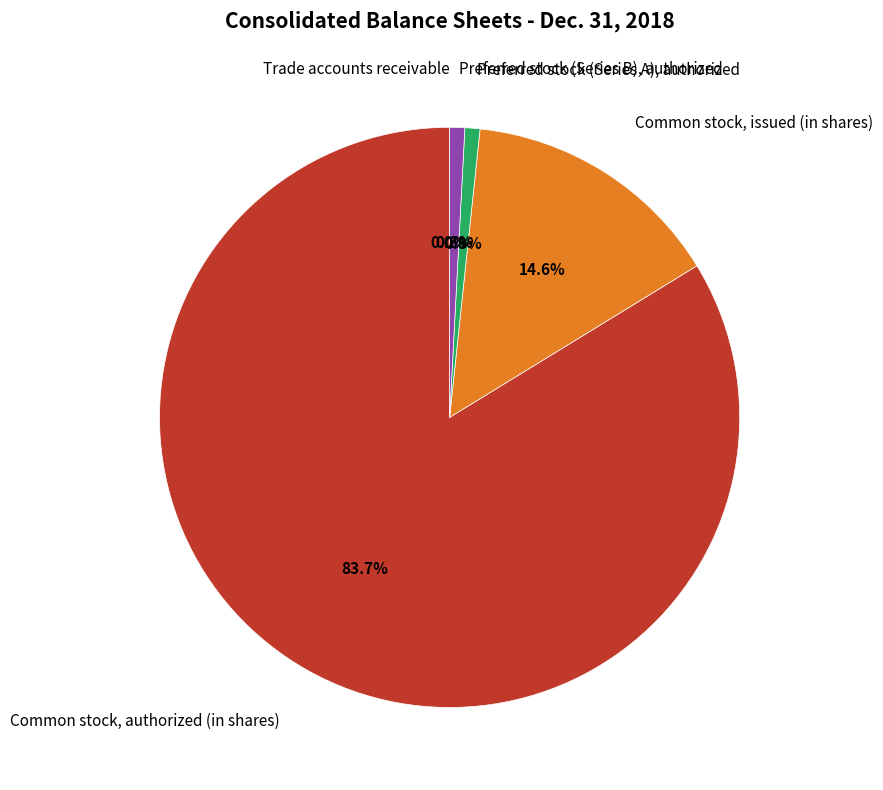

Does any single category account for the majority?

Yes